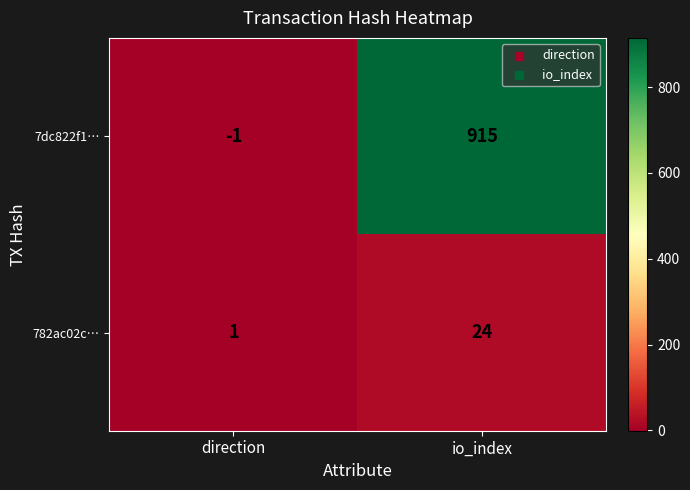

What is the average value of the 7dc822f1… series?

457